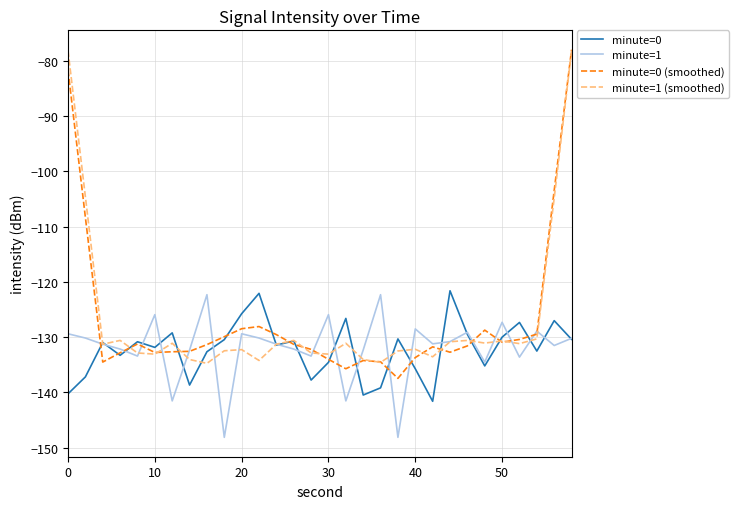

What is the minimum value for minute=1 (smoothed)?

-134.7